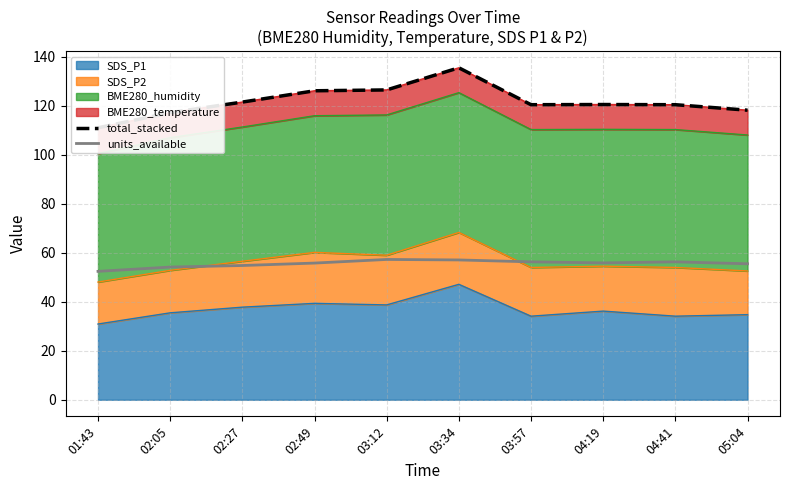

At how many categories does at least one series exceed 87?

10